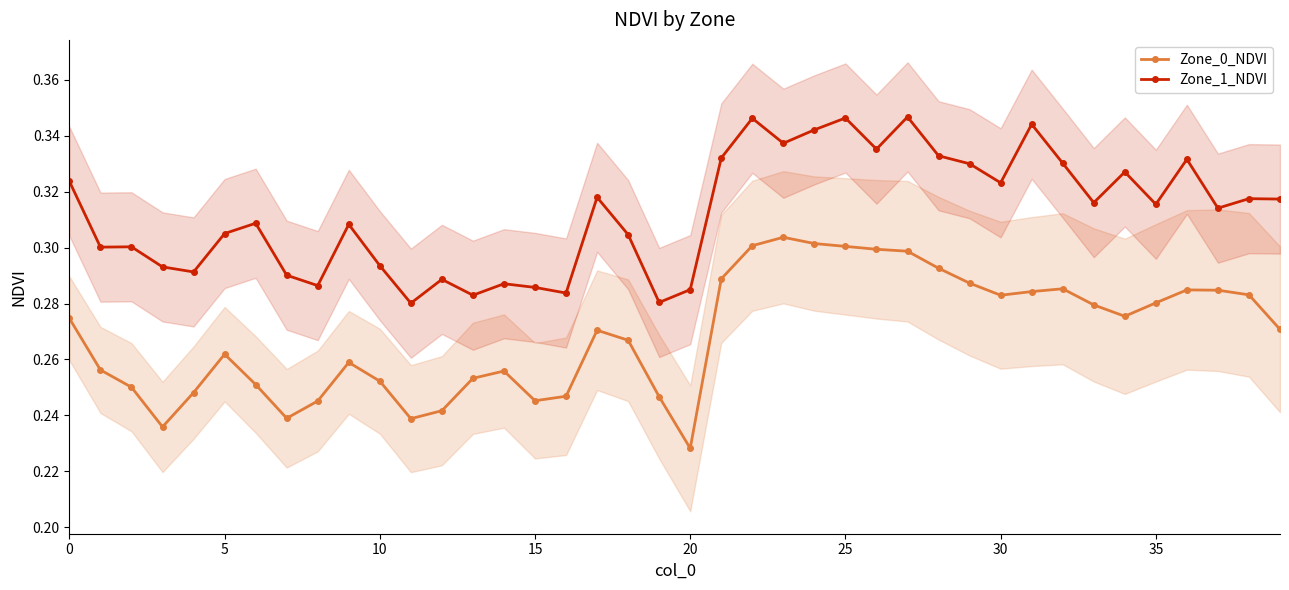

What are all the series names shown in the legend?

Zone_0_NDVI, Zone_1_NDVI